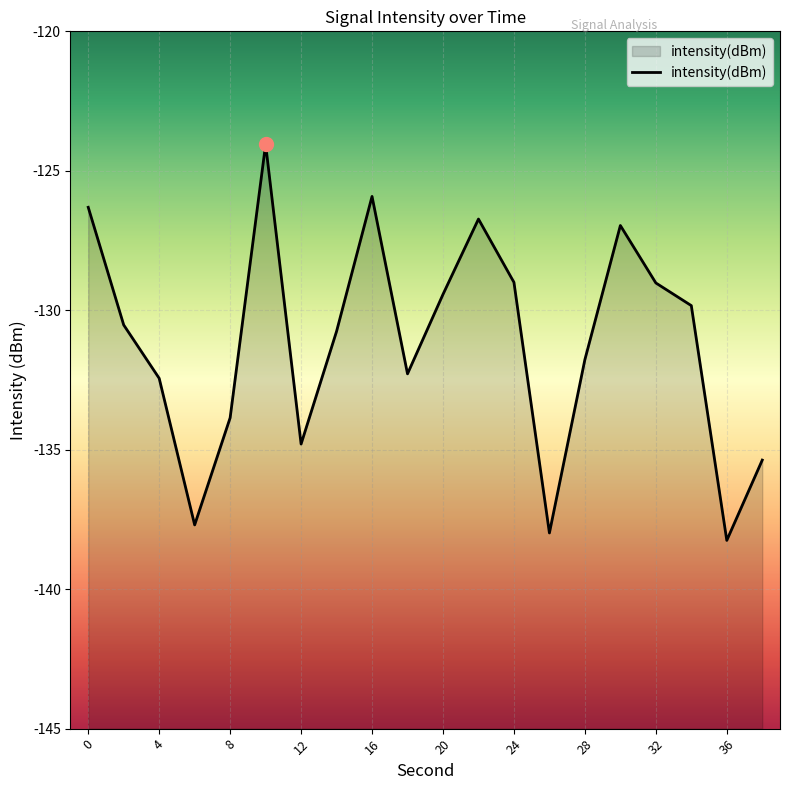

Between 18 and 32, which is larger?

32